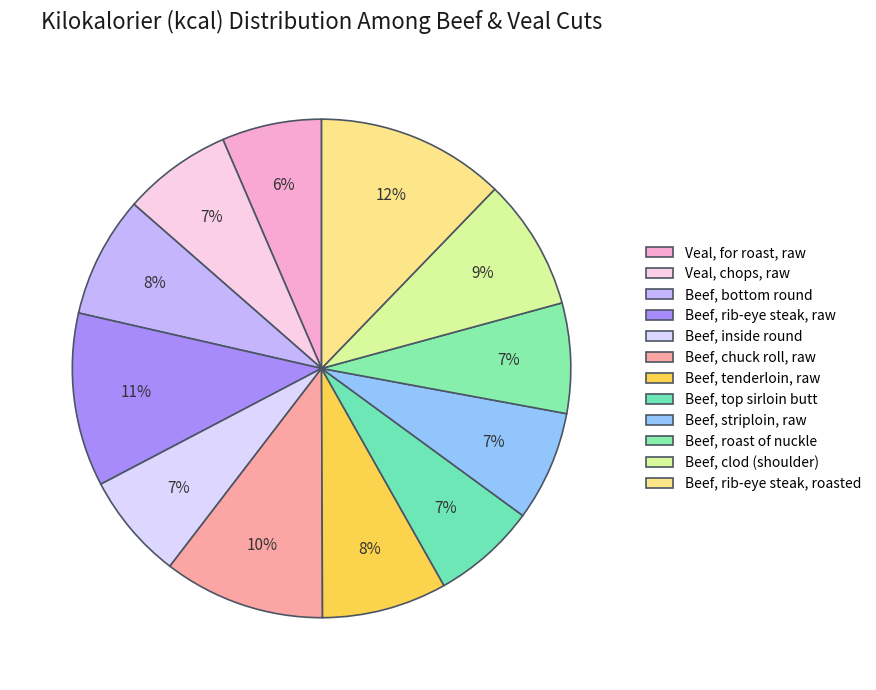

Does Beef, tenderloin, raw account for over 50% of the chart?

No